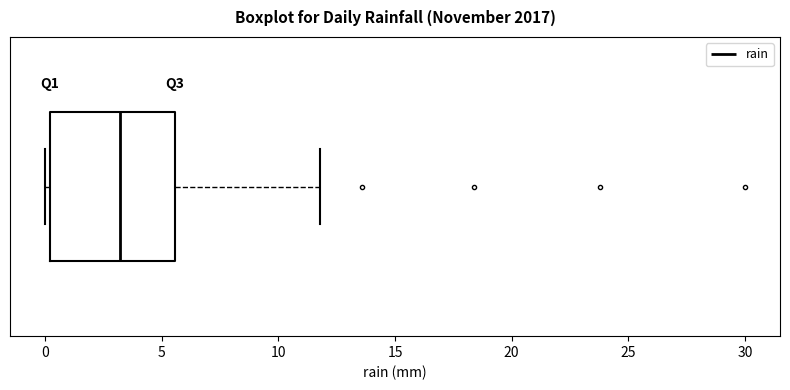

Where does the right whisker of the box end on the x-axis? The values are not printed on the chart, so give them approximately, as read against the axis.

12.0